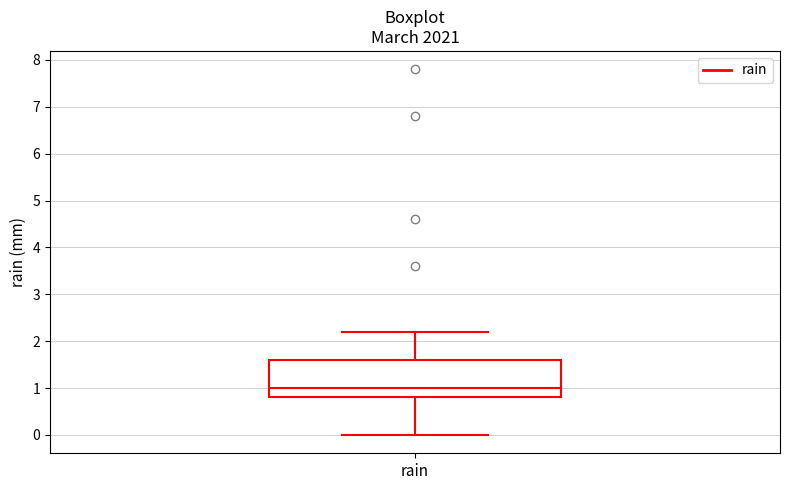

Read this box plot against the y-axis: the position of the median line, the range covered by the box, and the ends of both whiskers. The values are not printed on the chart, so give them approximately, as read against the axis.

median 1.0, box 0.8 to 1.6, whiskers 0.0 to 2.2